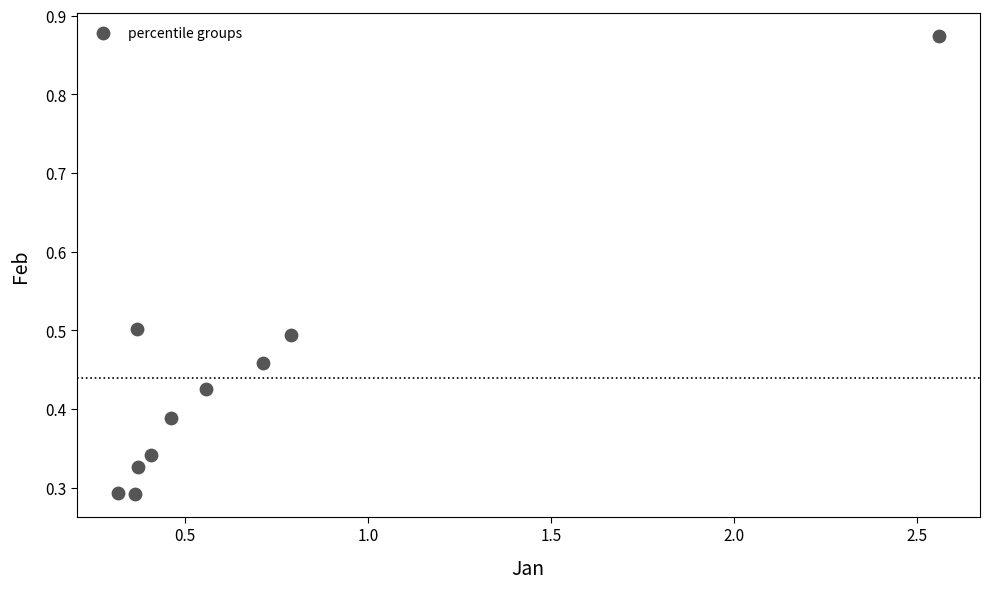

What is the range of Y values (max minus min)?

0.6